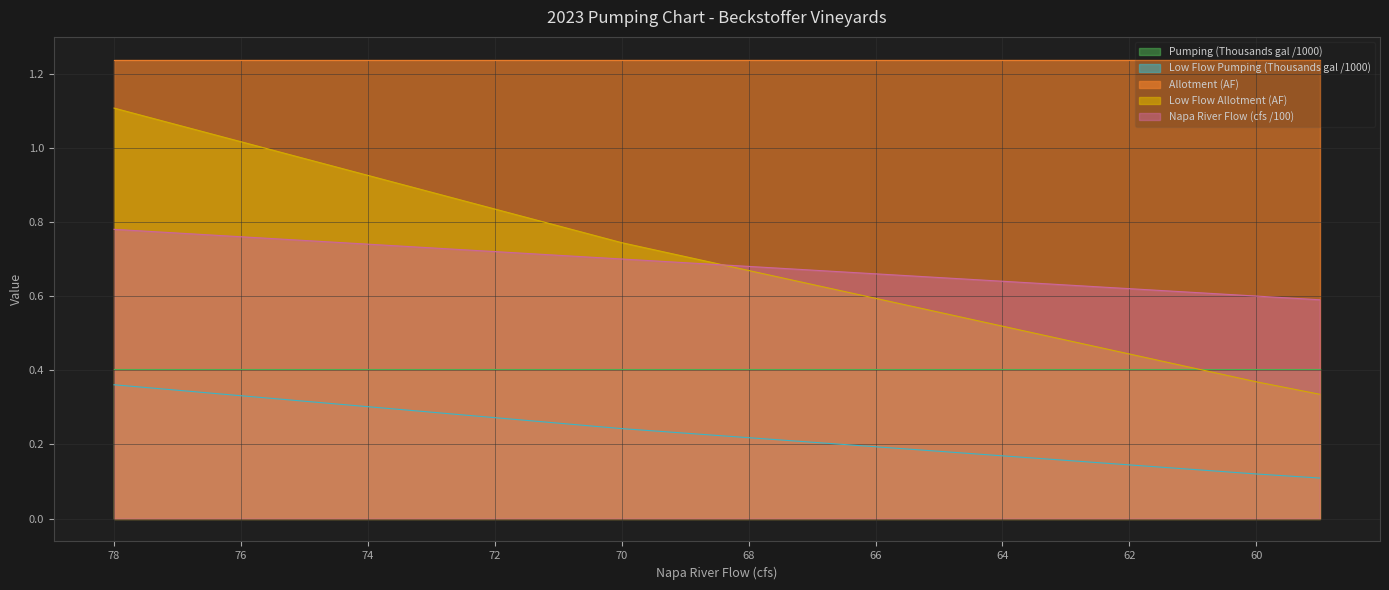

Is it true that Low Flow Pumping (Thousands gal) equals 0.8 at 71?

True